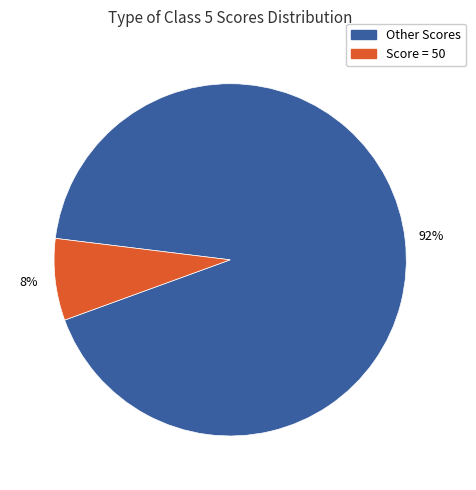

To the nearest percent, what is the average slice percentage?

50%